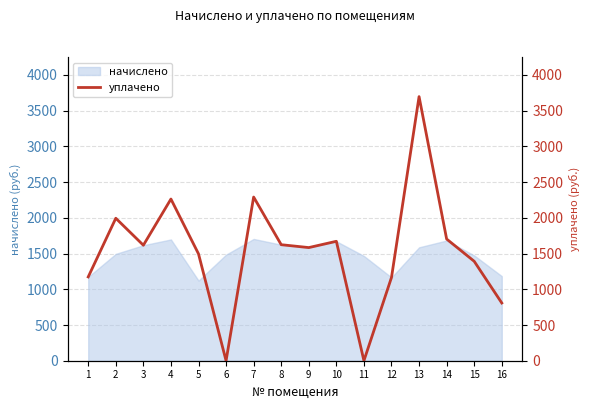

How many data points does each series have?

16